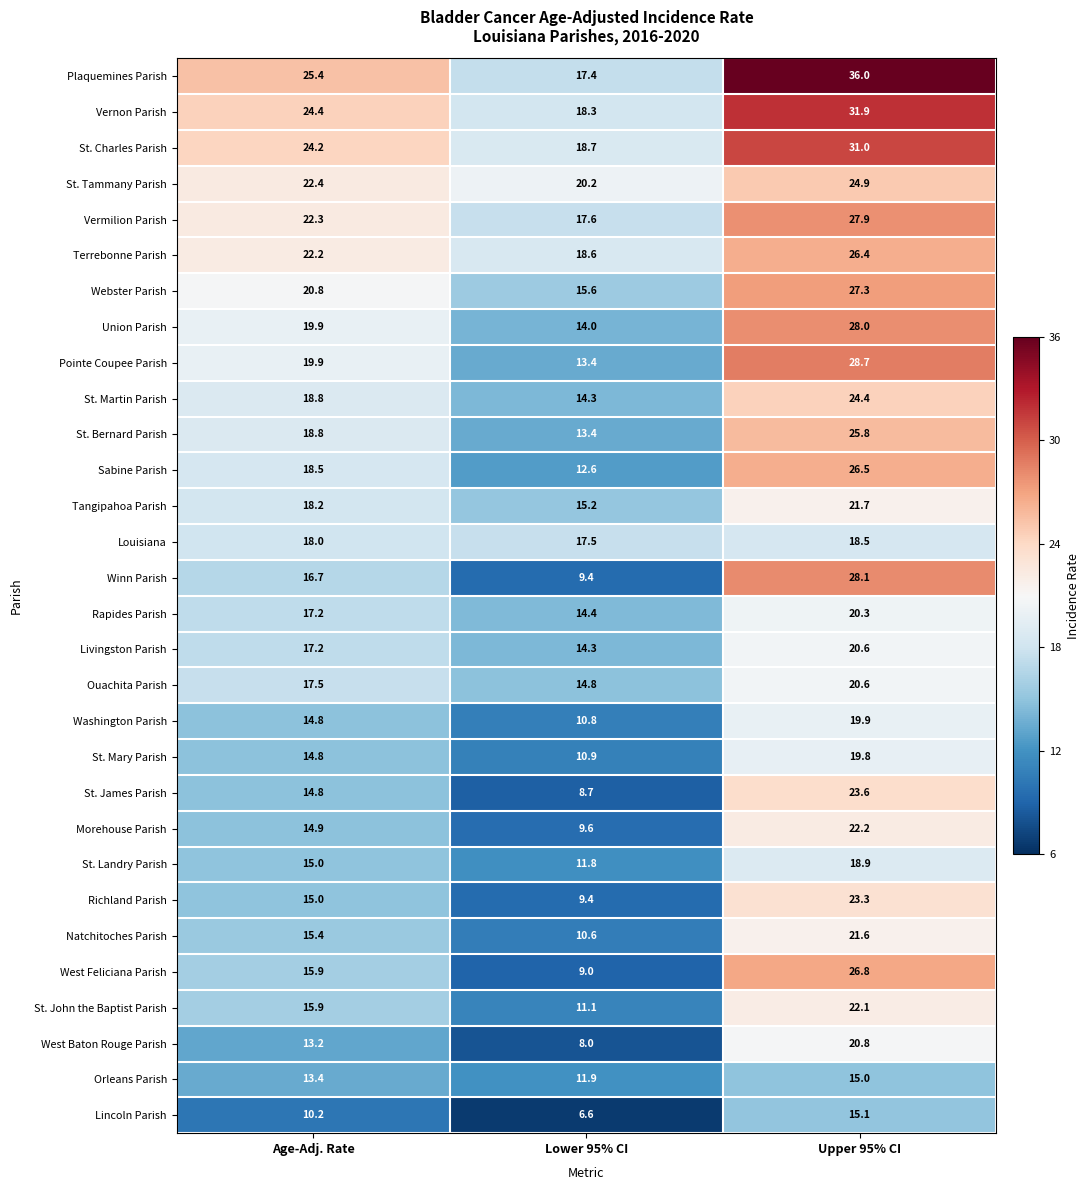

What is the maximum value for Plaquemines Parish?

36.0